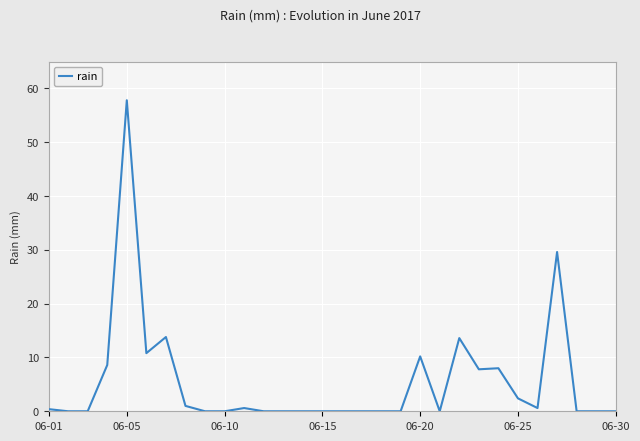

How many categories are shown in the chart?

30